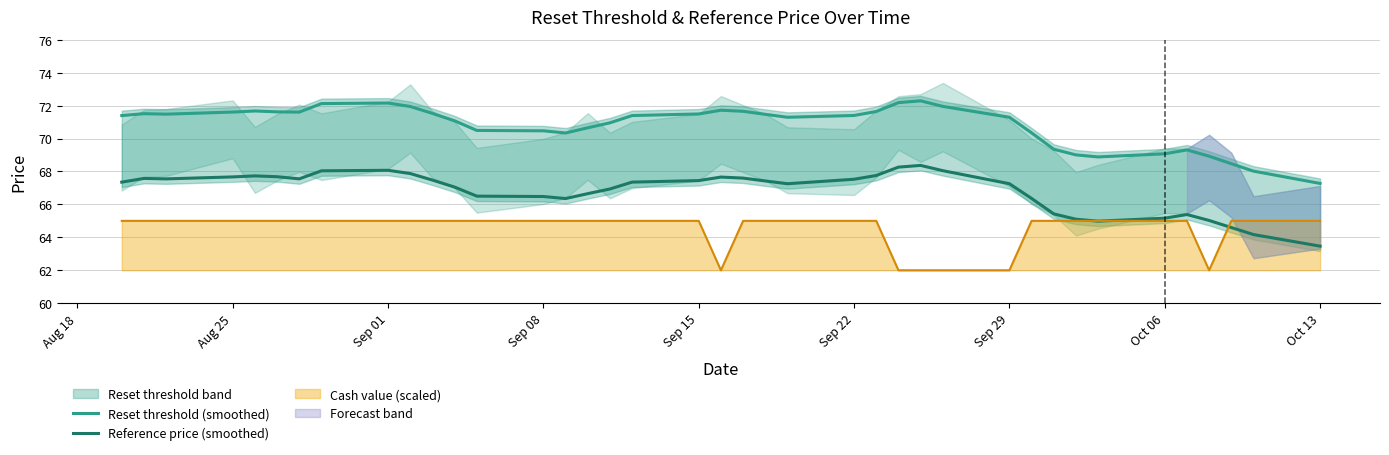

The Reference price (smoothed) series shows 26.6 at Sep 22. True or false?

False